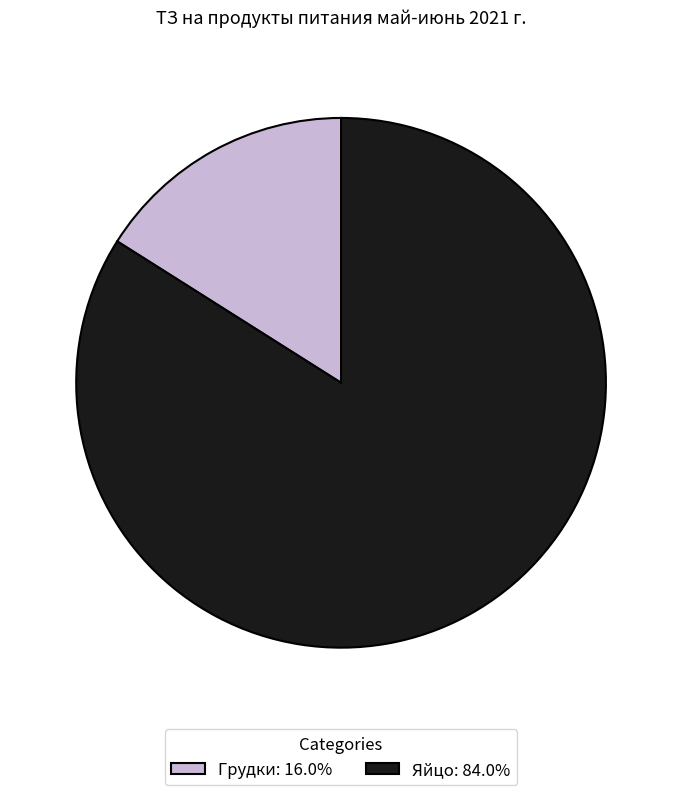

What is the ratio of the value at Яйцо: 84.0% to the value at Грудки: 16.0%?

5.2